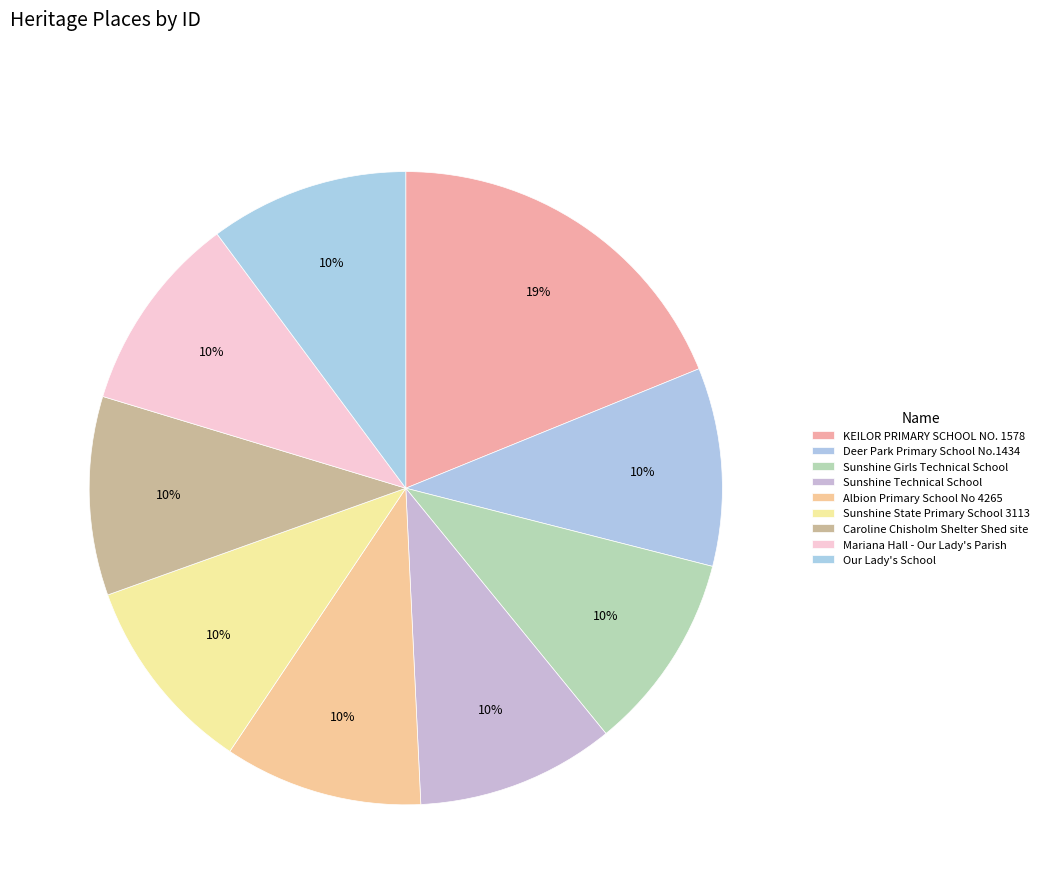

Does any single category account for the majority?

No